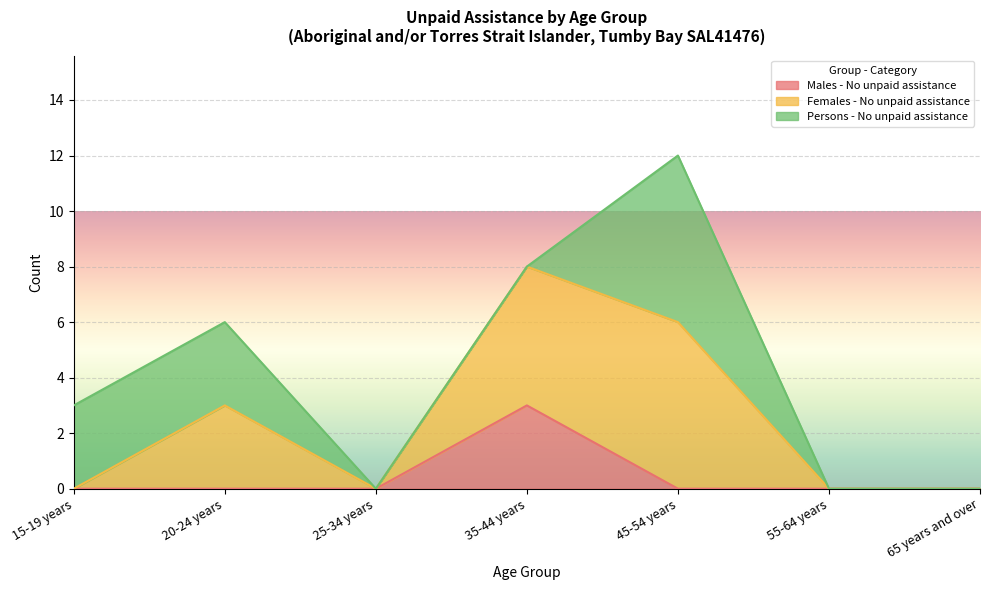

What position from the left is 20-24 years?

2